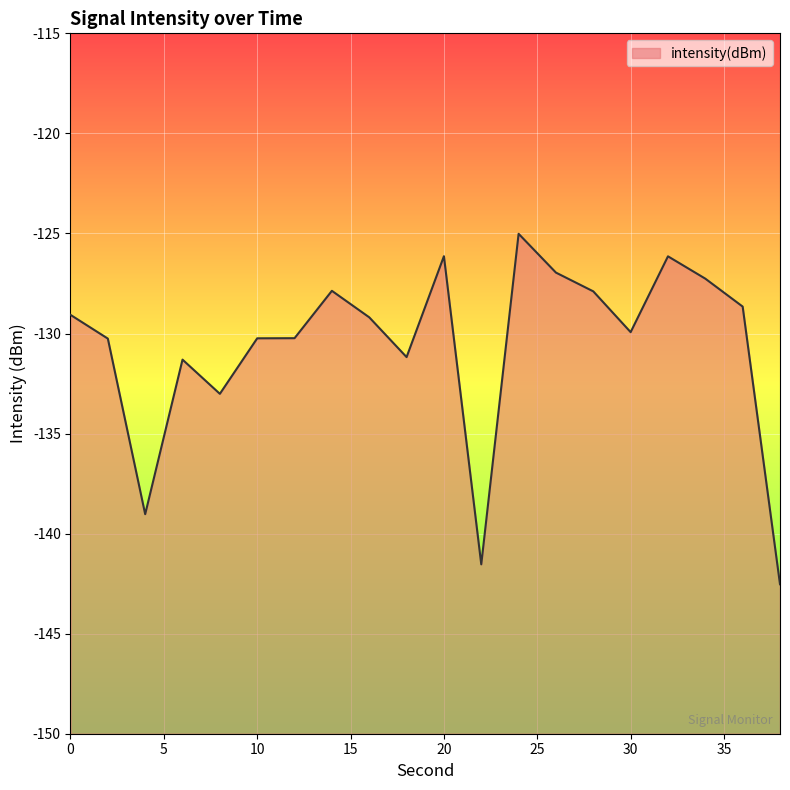

Does the chart display data point markers on the line(s)?

No